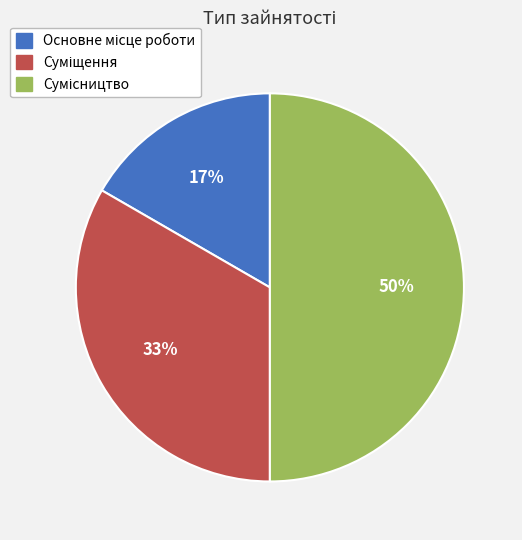

Count the number of slices in the pie.

3